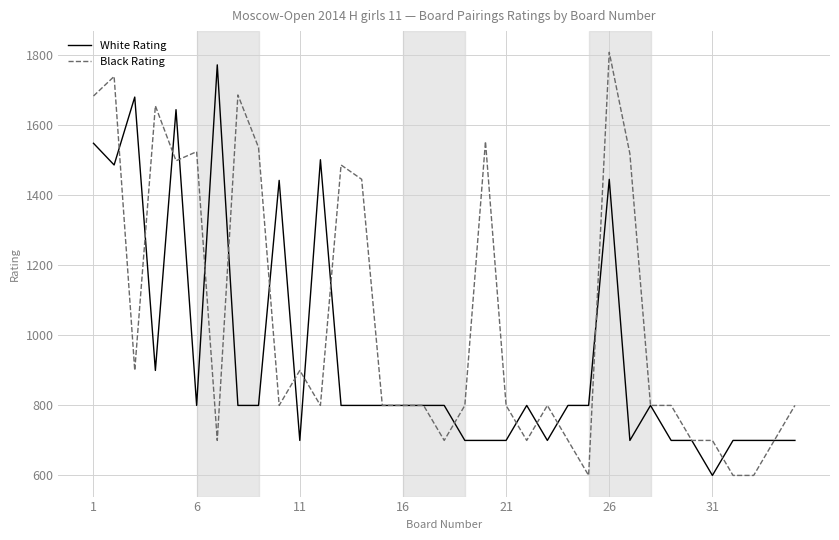

Count the number of categories in the chart.

35